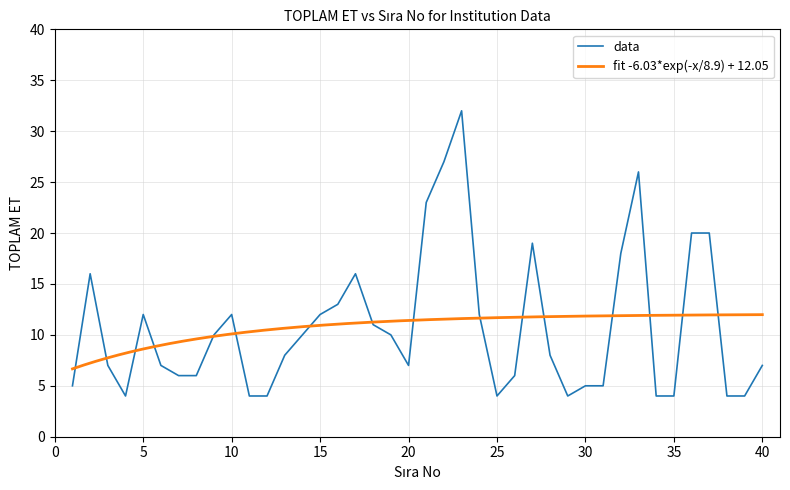

What is the value of the 2nd point from the left?

16